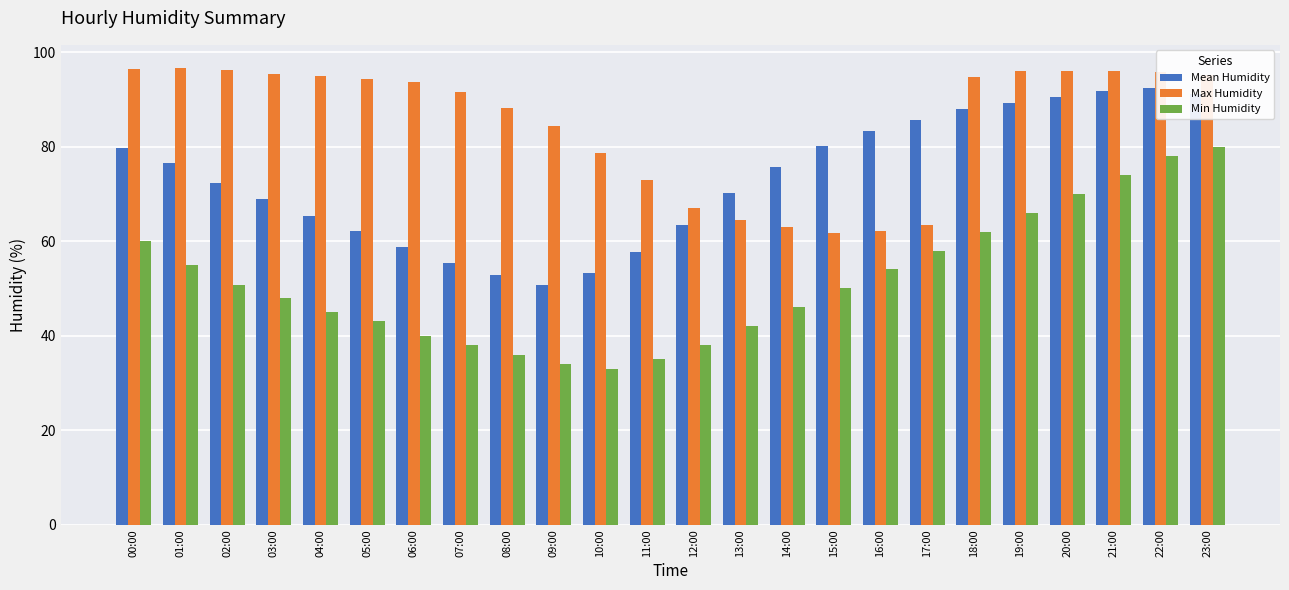

What is the highest value of the Min Humidity series?

80.0